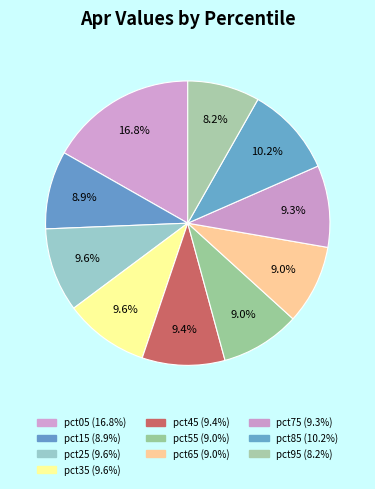

Which category has the biggest portion of the pie?

pct05